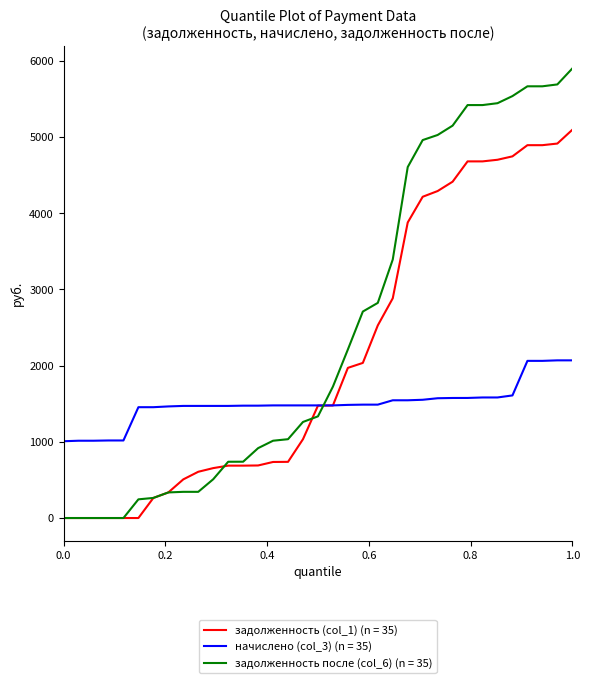

Which series has the widest spread of values?

задолженность после (col_6) (n = 35)